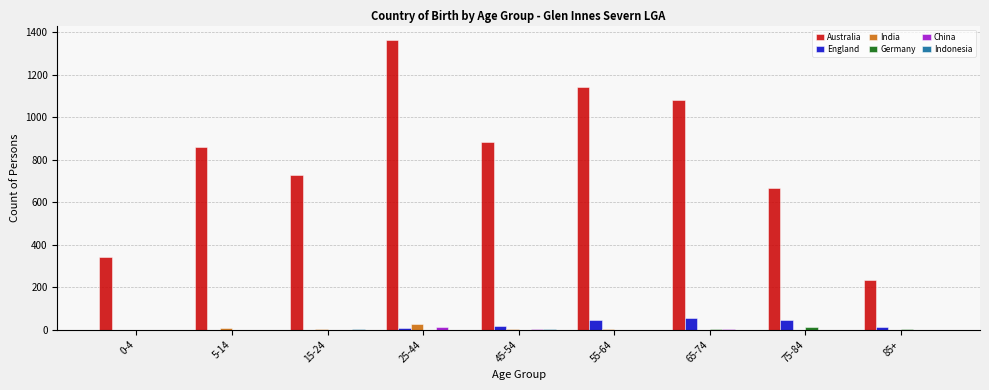

At which category is the sum across all series the highest?

25-44